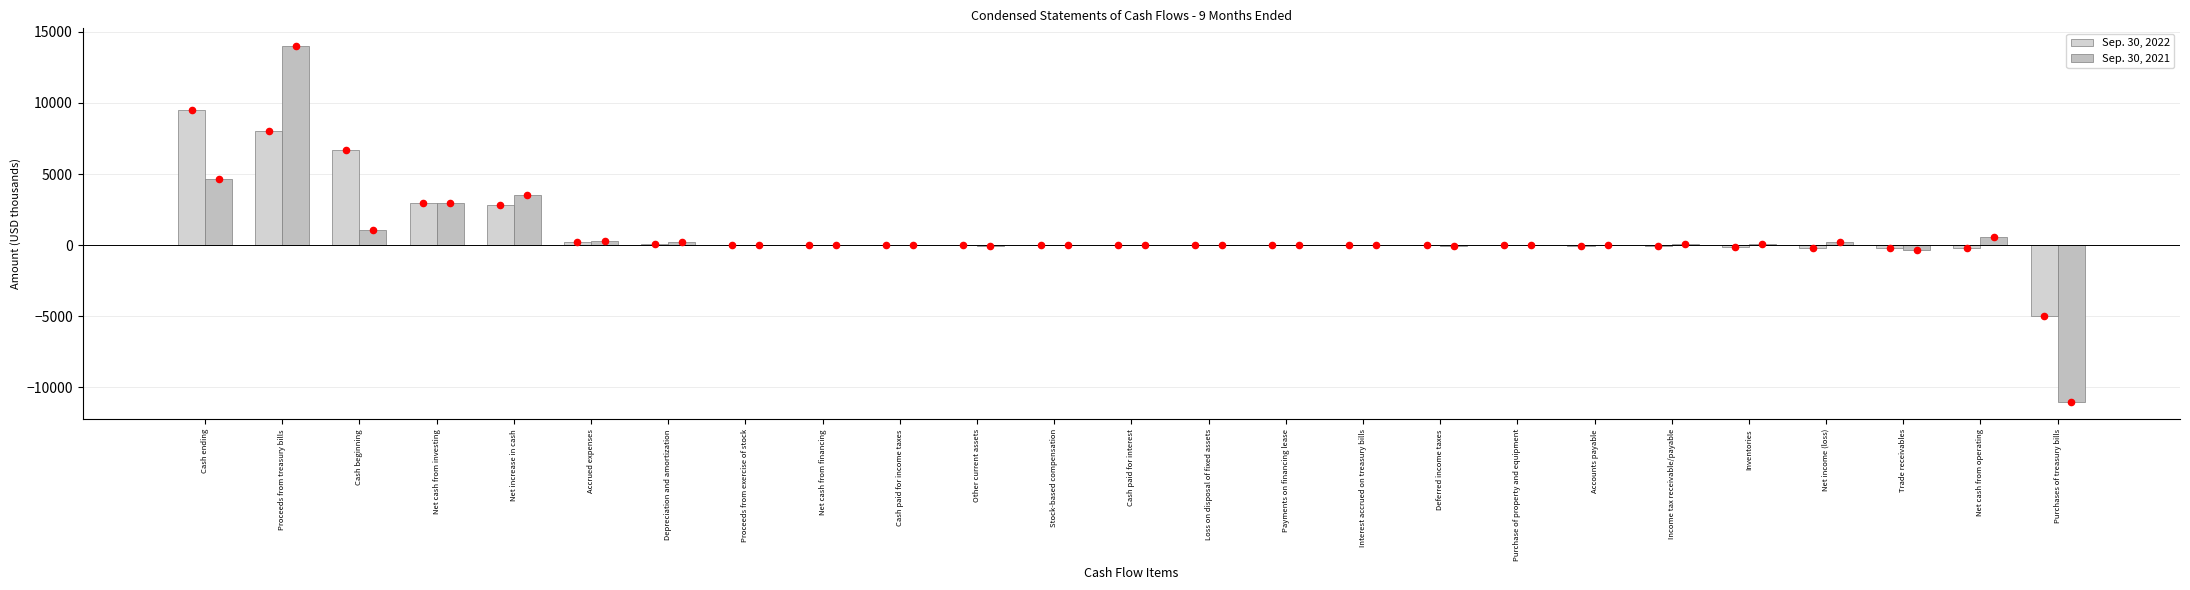

Which series reaches the minimum Y coordinate?

Sep. 30, 2021